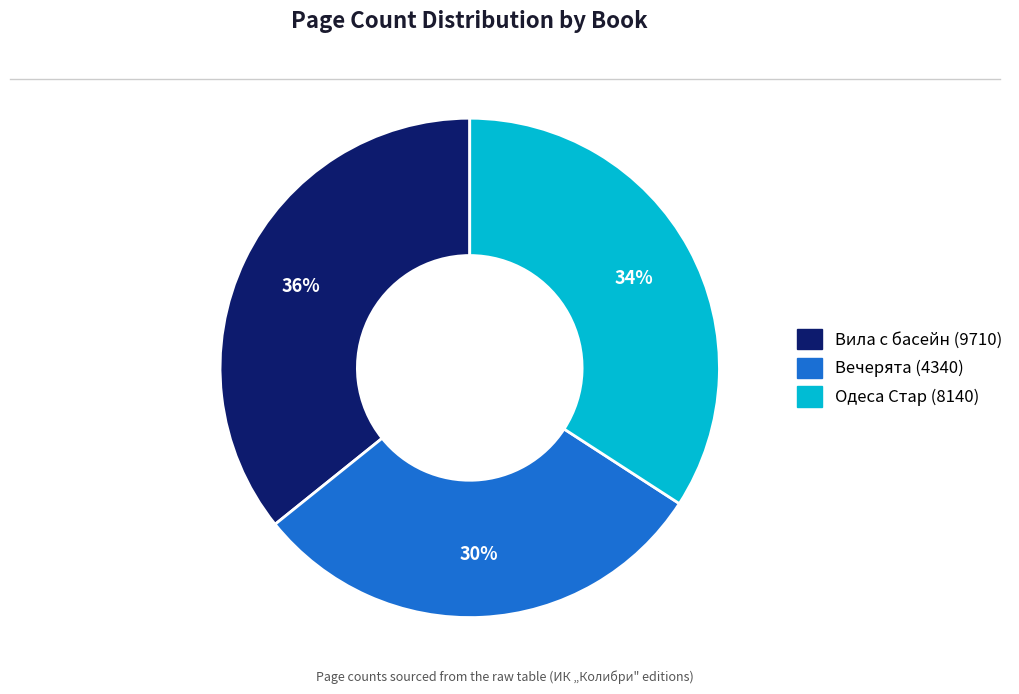

Rank the categories by value from highest to lowest.

Вила с басейн (9710), Одеса Стар (8140), Вечерята (4340)